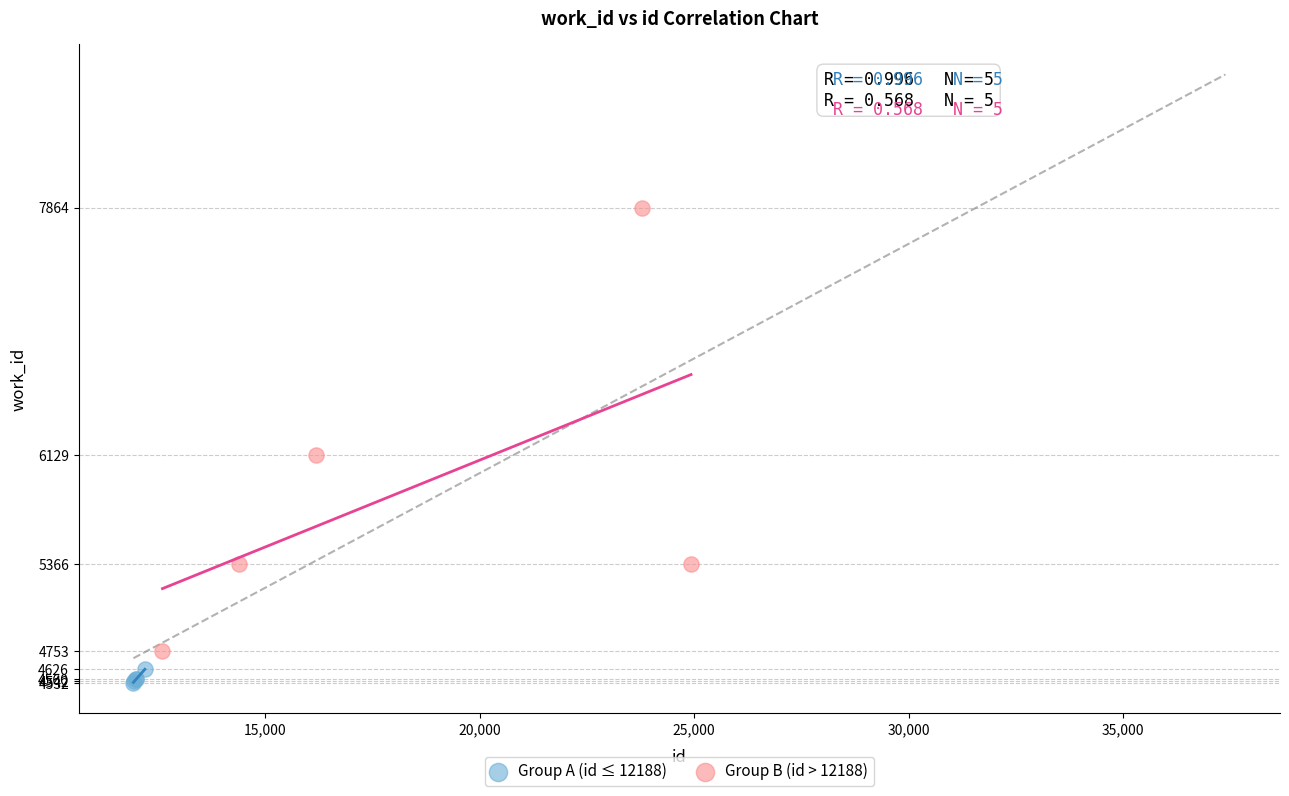

Which series has the largest Y range (max minus min)?

Group B (id > 12188)